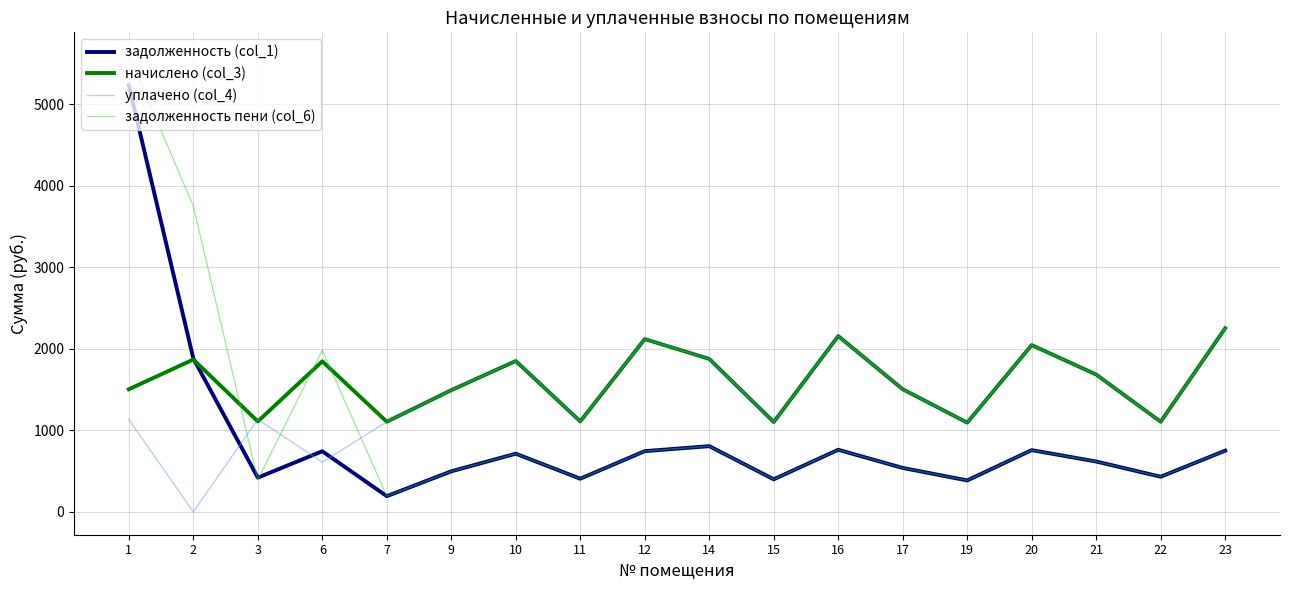

Where do задолженность (col_1) and задолженность пени (col_6) first cross each other?

2 and 3